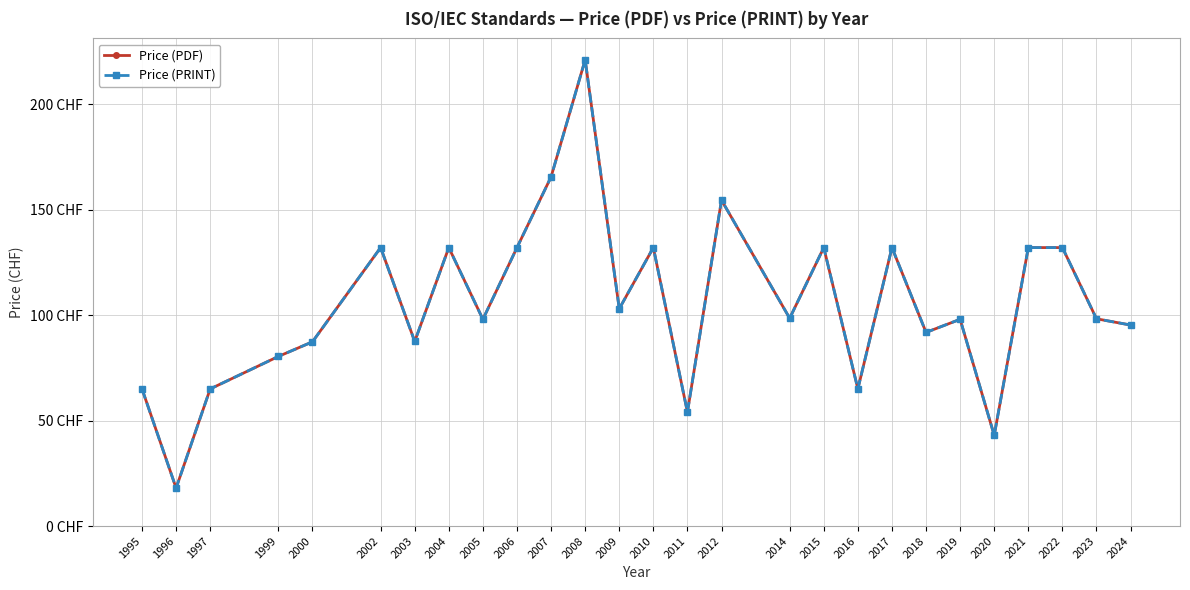

Which series has the largest total across all categories?

Price (PDF)